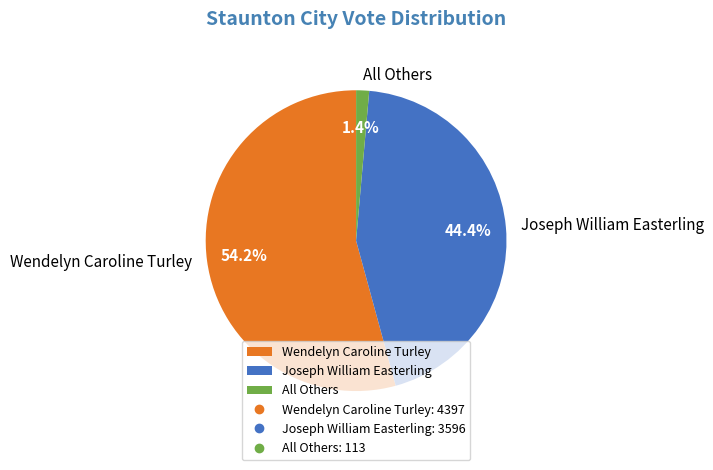

To the nearest percent, what percentage of the pie is All Others?

1%